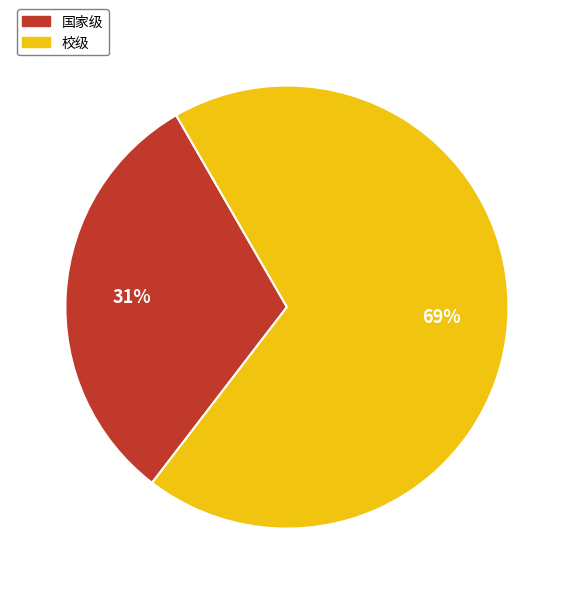

How many slices are in this pie chart?

2